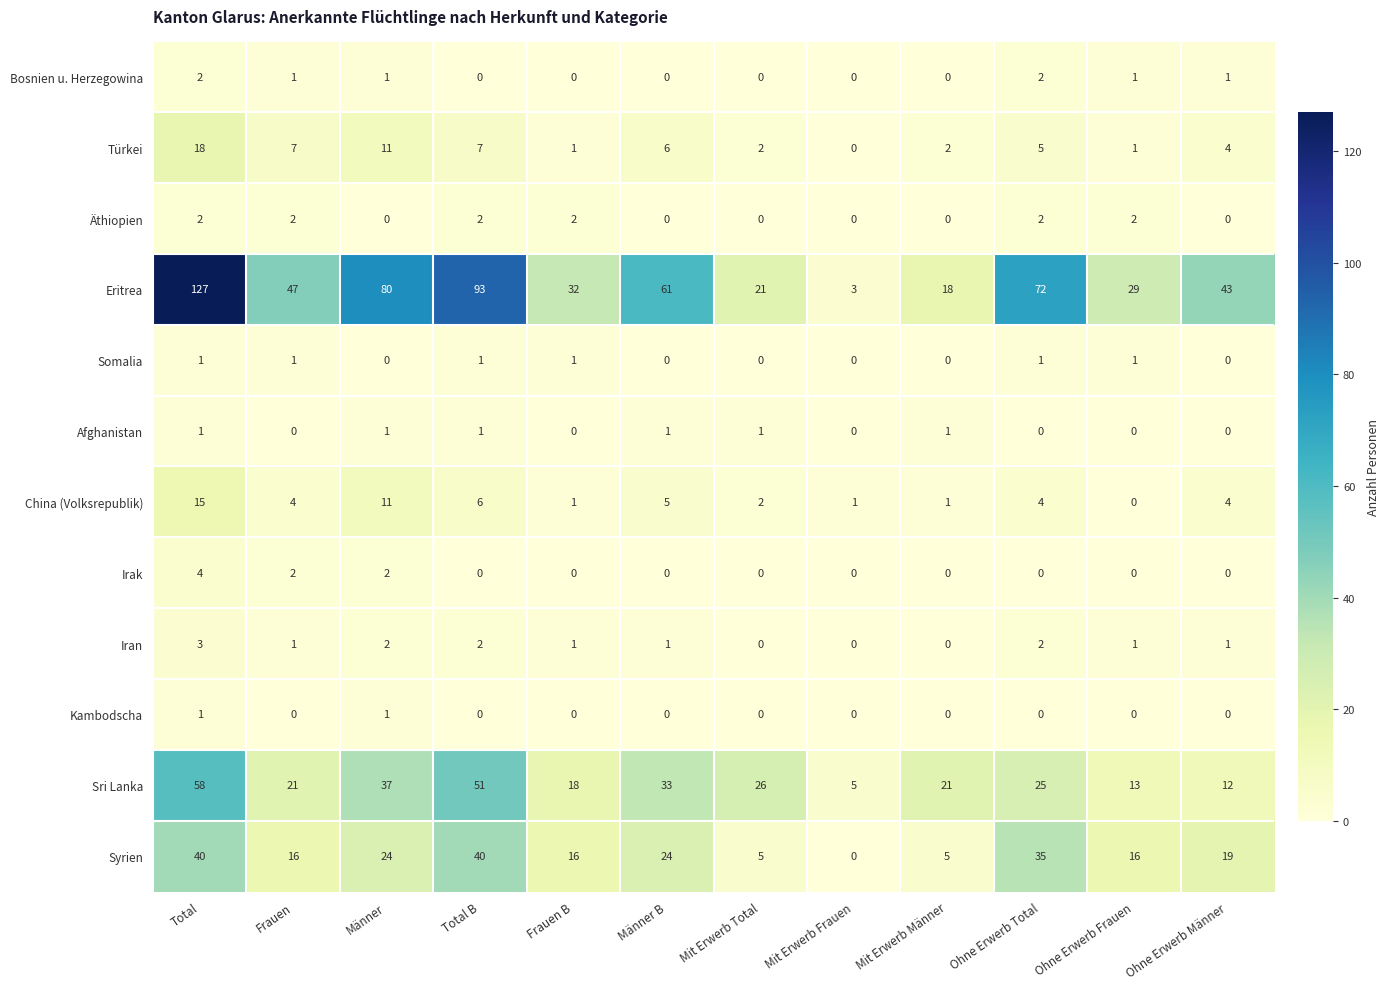

At which category is the sum across all series the highest?

Total